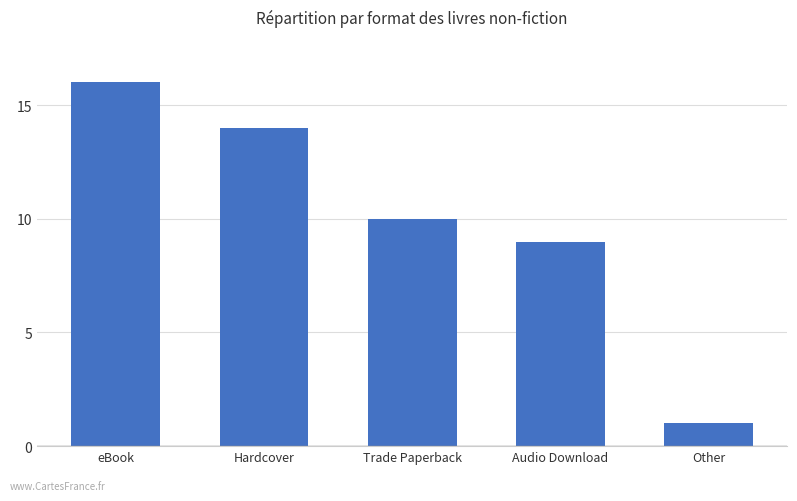

List the labels in order of value, largest first.

eBook, Hardcover, Trade Paperback, Audio Download, Other